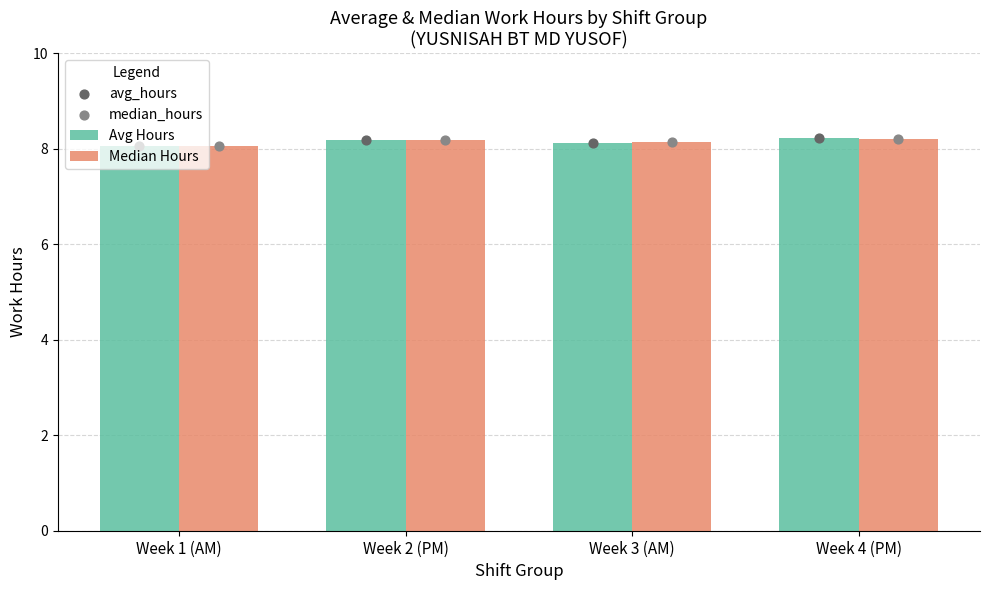

Which series contains the lowest Y value?

Avg Hours